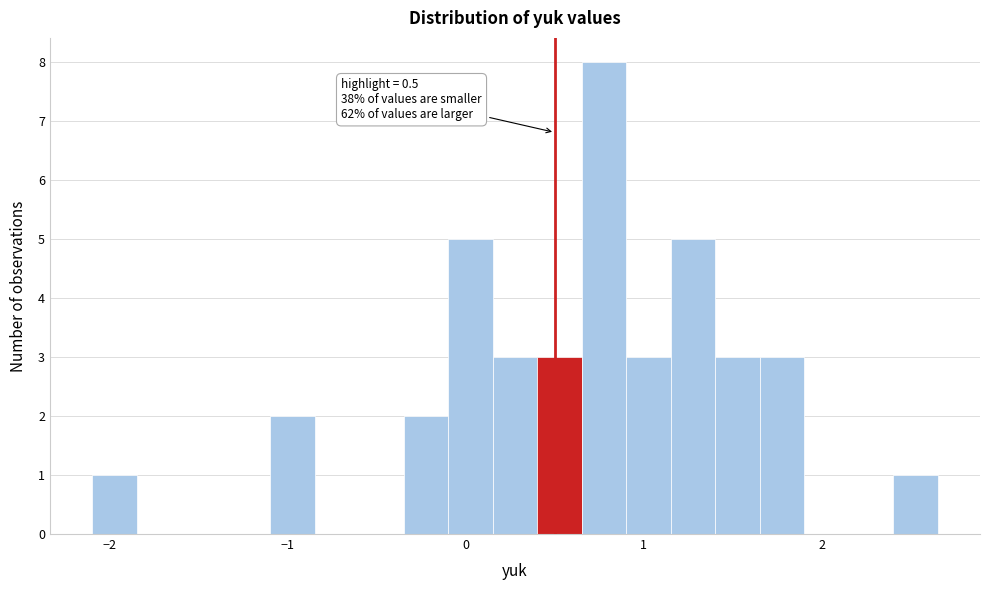

Read against the x-axis, roughly where is the centre of the tallest bar?

0.8